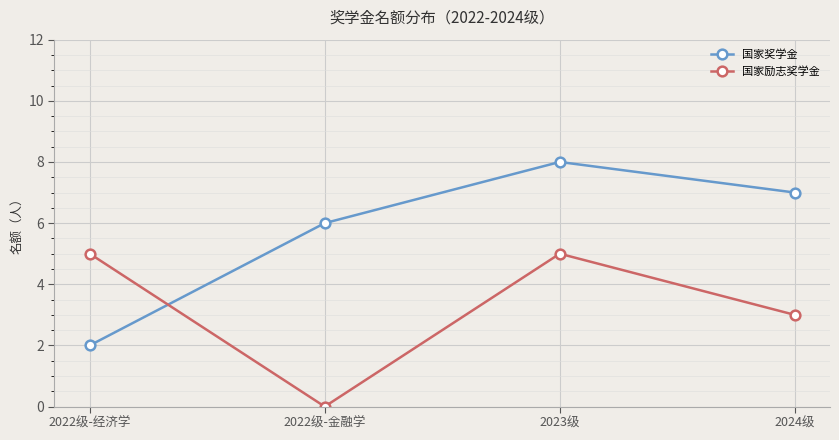

Reading left to right, transcribe all the data shown in this chart.

国家奖学金: 2022级-经济学=2	2022级-金融学=6	2023级=8	2024级=7
国家励志奖学金: 2022级-经济学=5	2022级-金融学=0	2023级=5	2024级=3